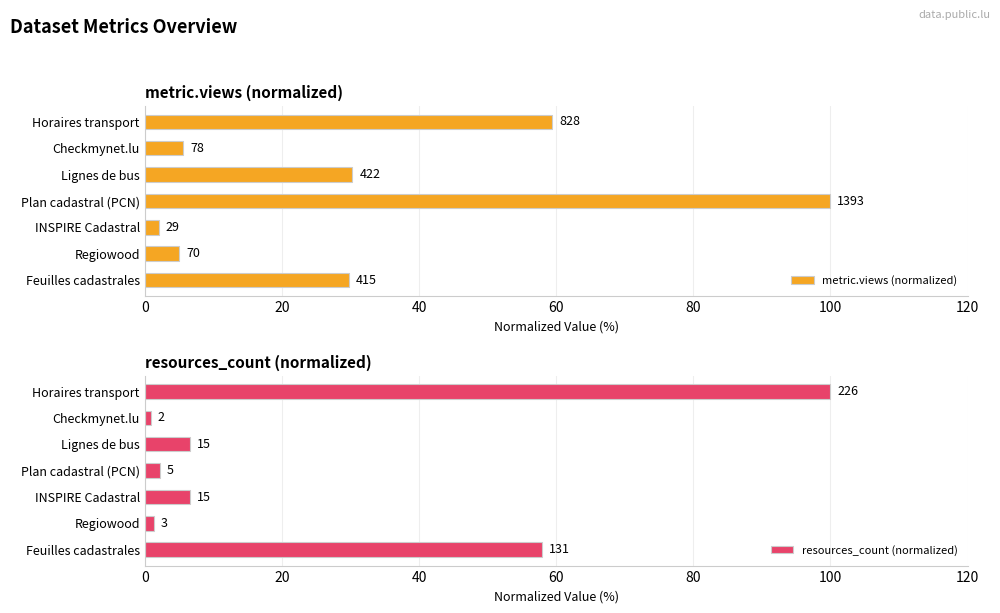

How many bars are there in total?

14